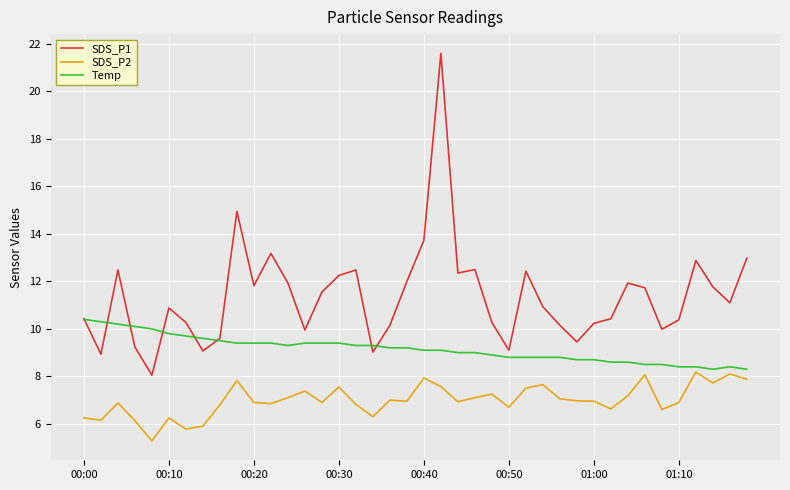

How many lines are shown in the chart?

3